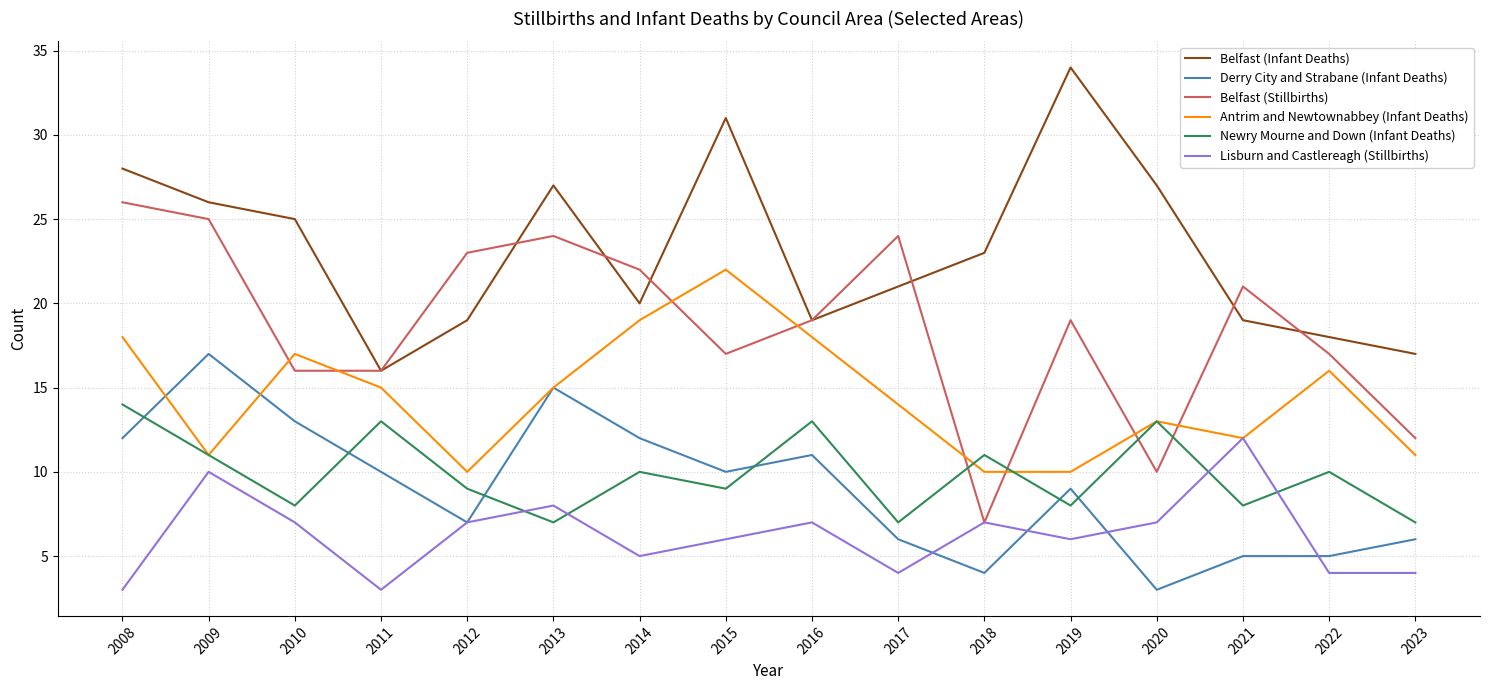

Is this an area chart (filled region under the line)?

No